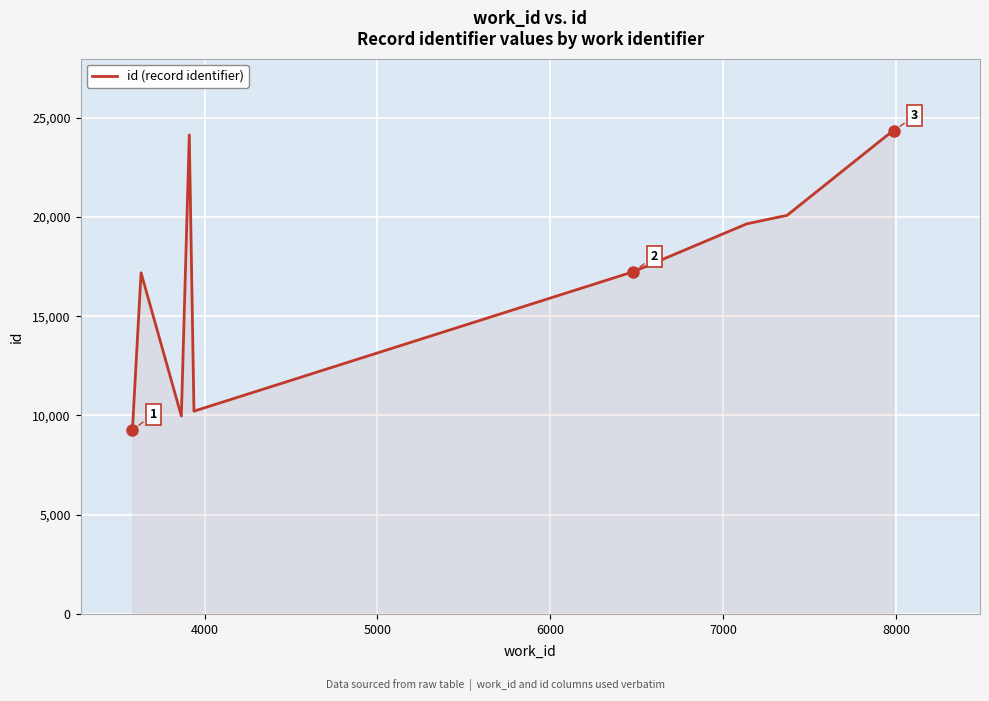

What is the smallest value displayed?

9272